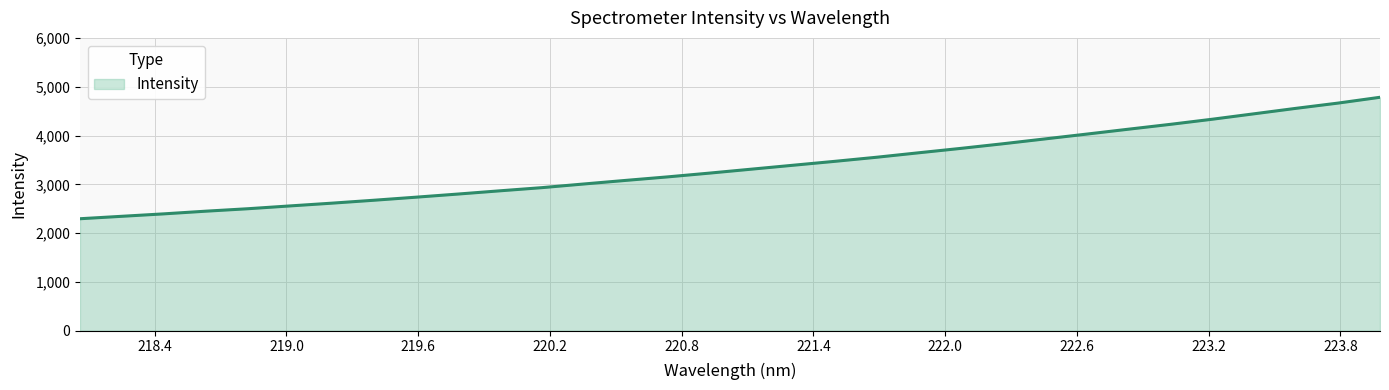

What is the smallest value displayed?

2294.5